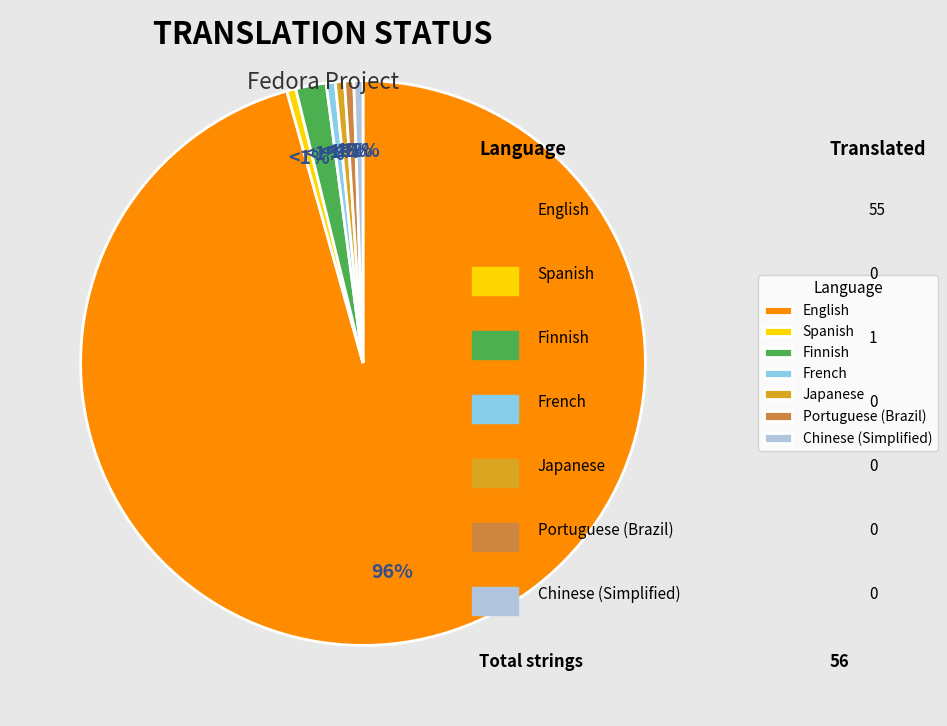

What is the change in value from English to Portuguese (Brazil)?

-55